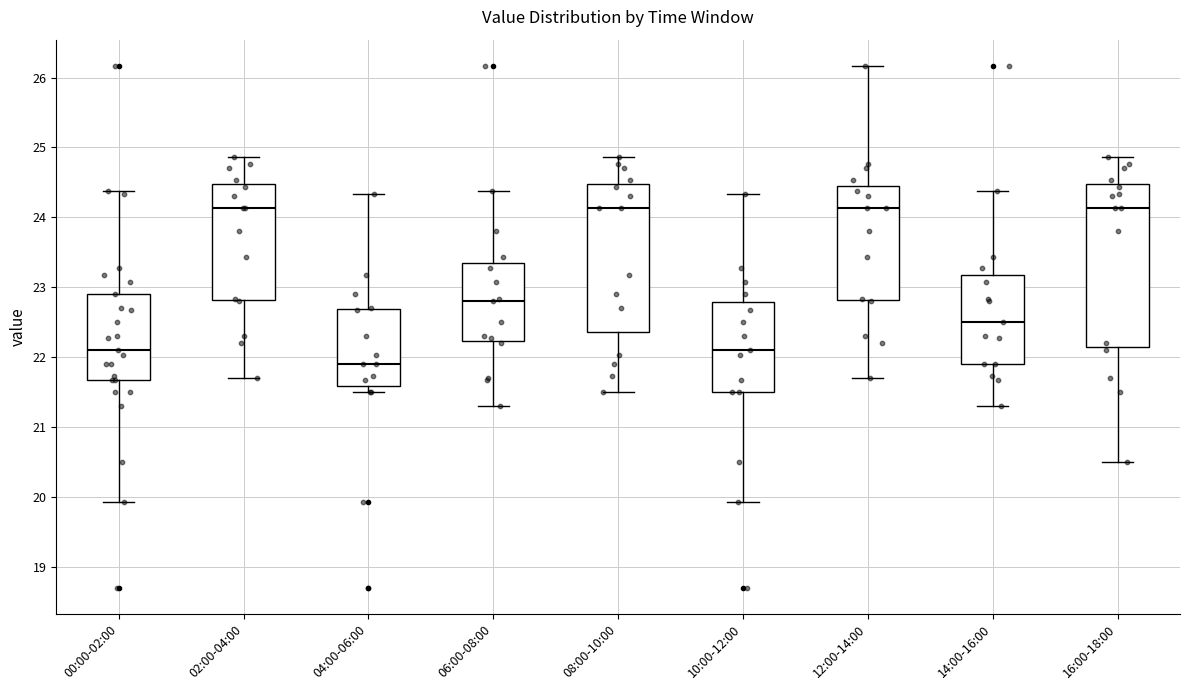

Reading left to right, read every box against the y-axis: the position of its median line, the range the box covers, and the ends of its whiskers. The values are not printed on the chart, so give them approximately, as read against the axis.

00:00-02:00: median 22.1, box 21.7 to 22.9, whiskers 19.9 to 24.4
02:00-04:00: median 24.1, box 22.8 to 24.5, whiskers 21.7 to 24.9
04:00-06:00: median 21.9, box 21.6 to 22.7, whiskers 21.5 to 24.3
06:00-08:00: median 22.8, box 22.2 to 23.4, whiskers 21.3 to 24.4
08:00-10:00: median 24.1, box 22.4 to 24.5, whiskers 21.5 to 24.9
10:00-12:00: median 22.1, box 21.5 to 22.8, whiskers 19.9 to 24.3
12:00-14:00: median 24.1, box 22.8 to 24.5, whiskers 21.7 to 26.2
14:00-16:00: median 22.5, box 21.9 to 23.2, whiskers 21.3 to 24.4
16:00-18:00: median 24.1, box 22.2 to 24.5, whiskers 20.5 to 24.9